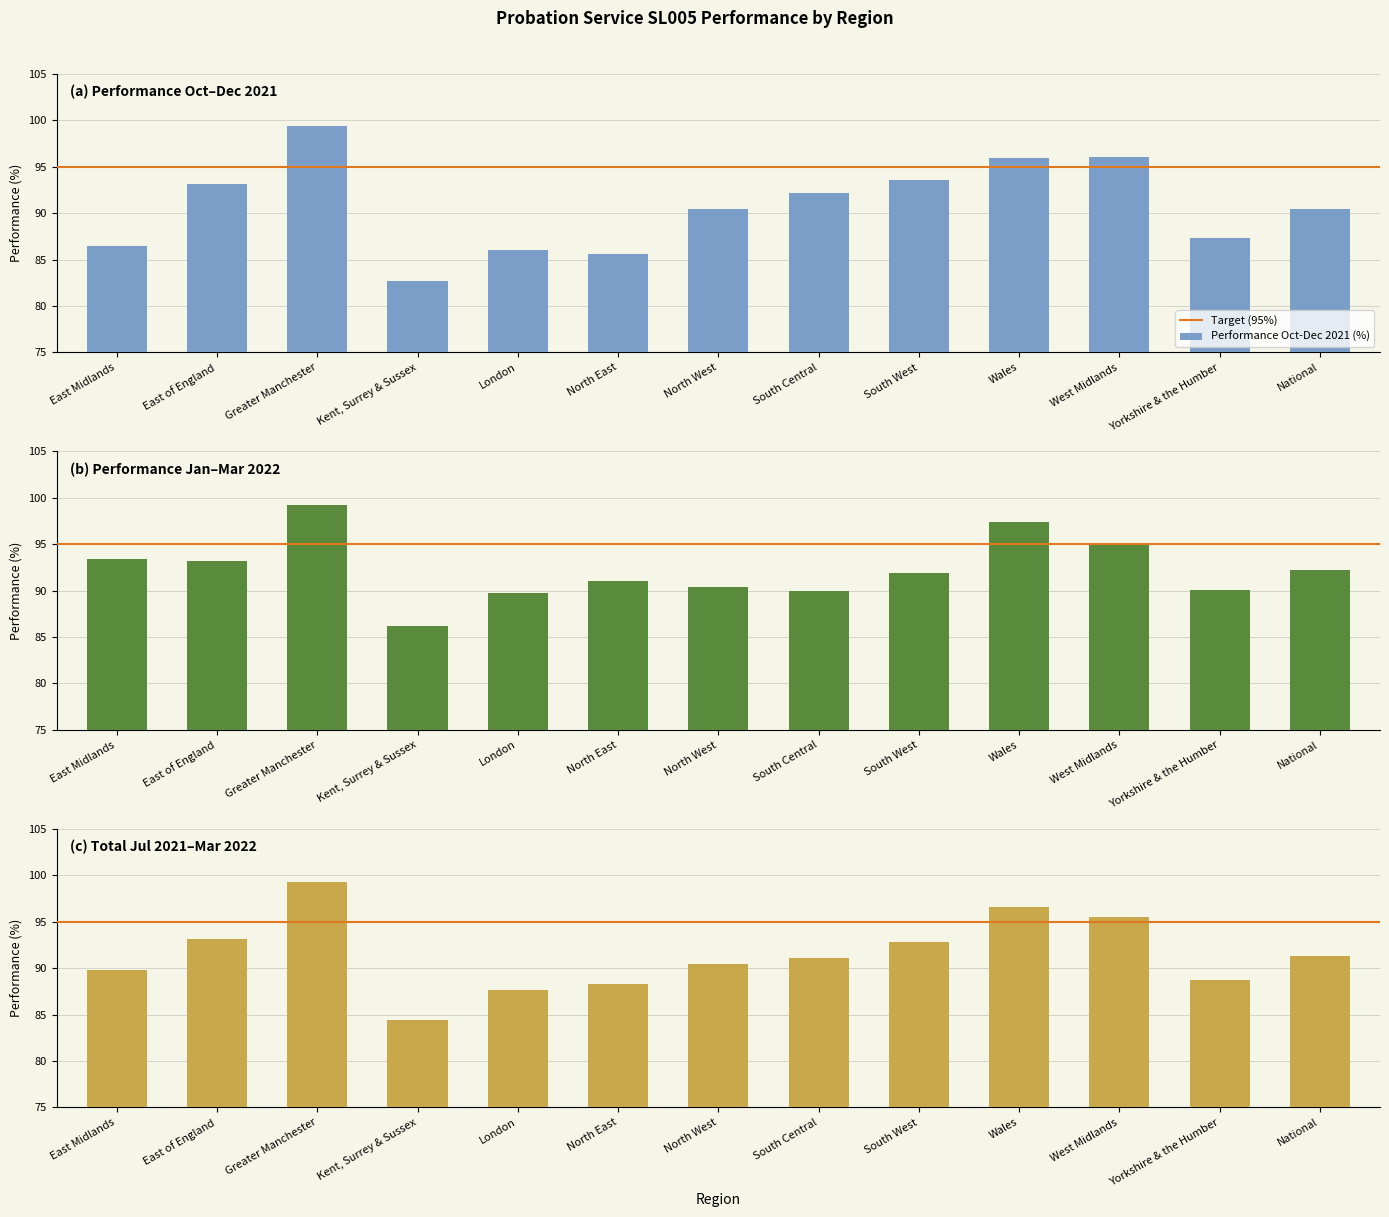

What is the label of the 3rd bar from the left?

Greater Manchester